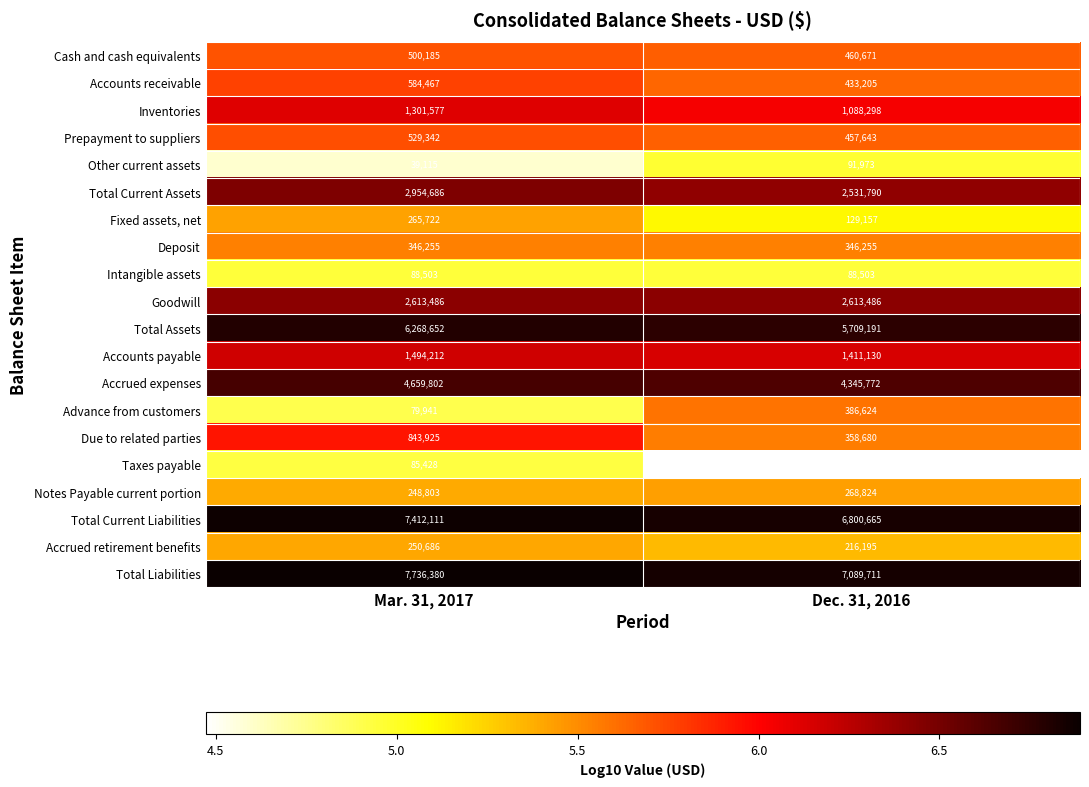

What is the maximum value shown in the chart?

7736380